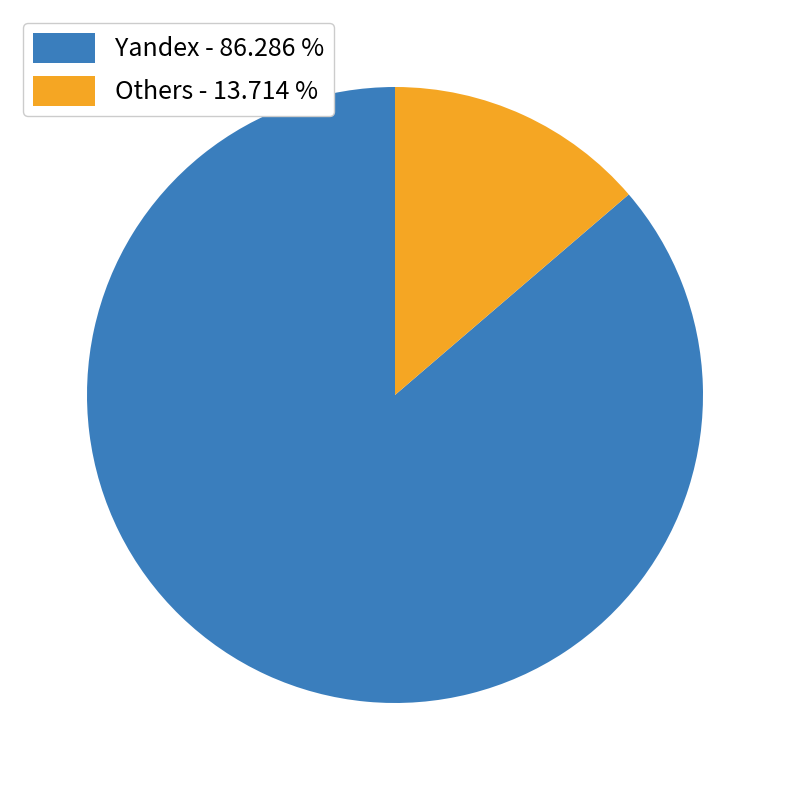

Which slice represents more than half of the pie?

Yandex - 86.286 %